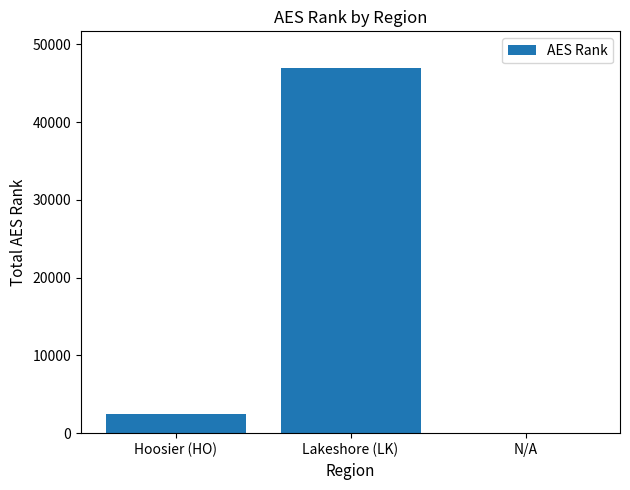

What is the greatest value displayed?

46985